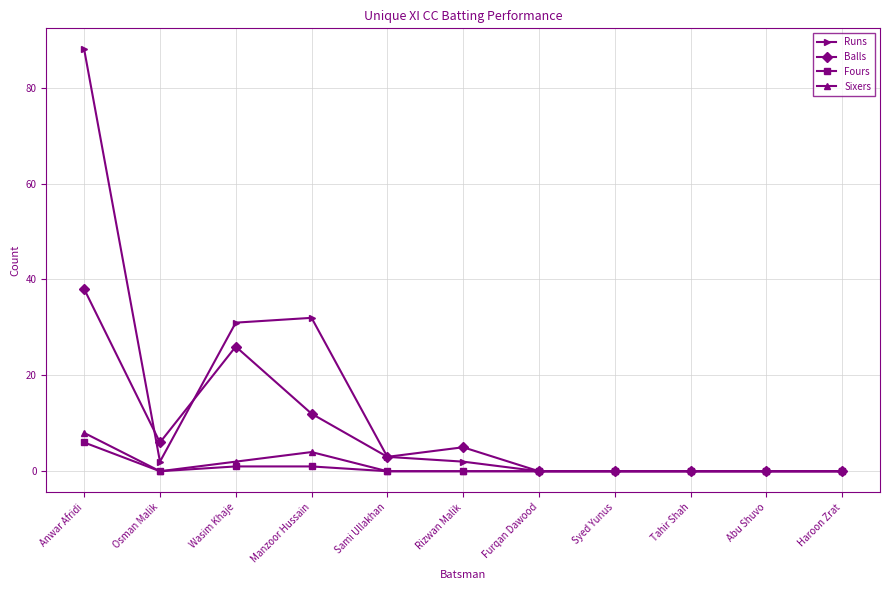

Which category has the highest value in the Sixers series?

Anwar Afridi